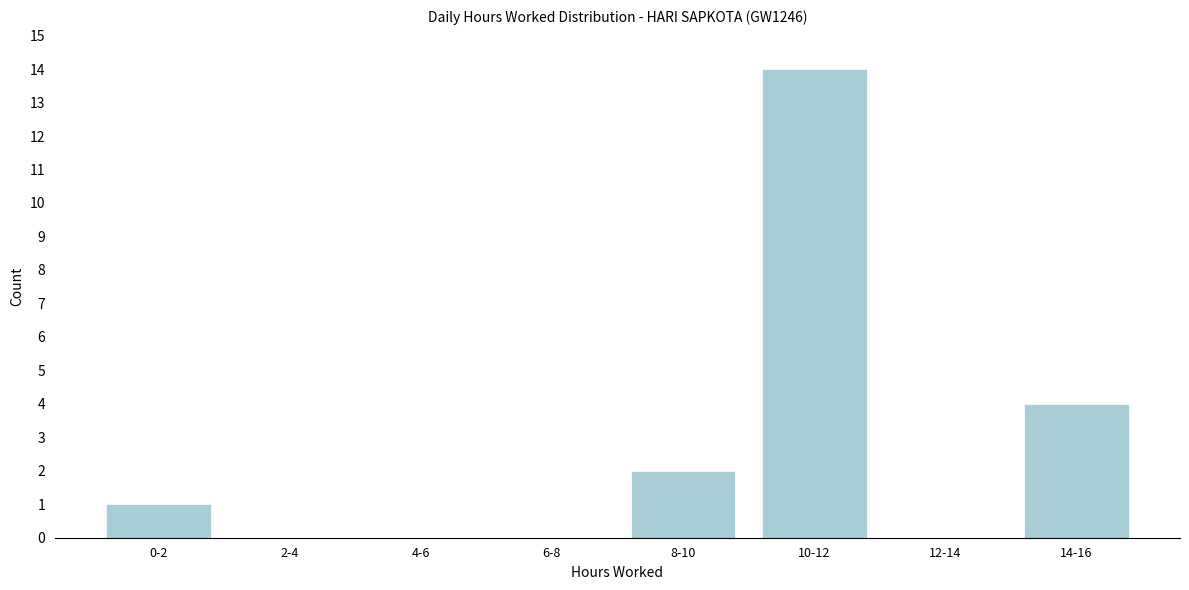

Reading left to right, extract all data points from this chart.

0-2=1	2-4=0	4-6=0	6-8=0	8-10=2	10-12=14	12-14=0	14-16=4